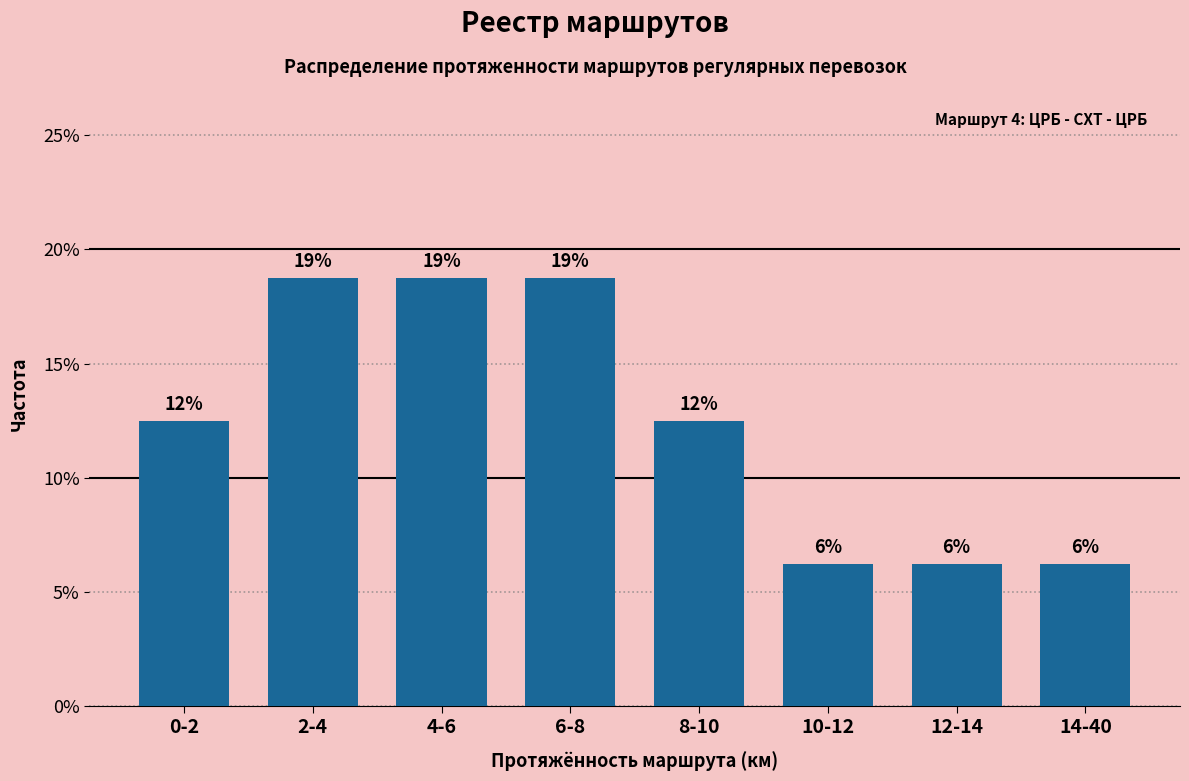

How many bars are there in total?

8